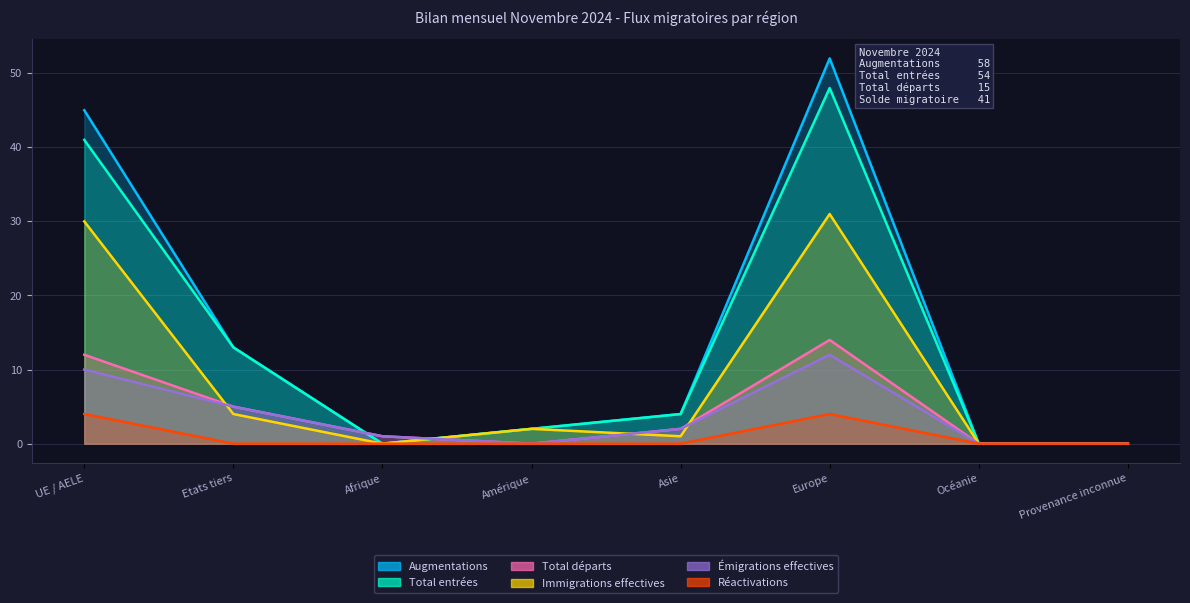

Where is the first local maximum for Émigrations effectives?

Europe